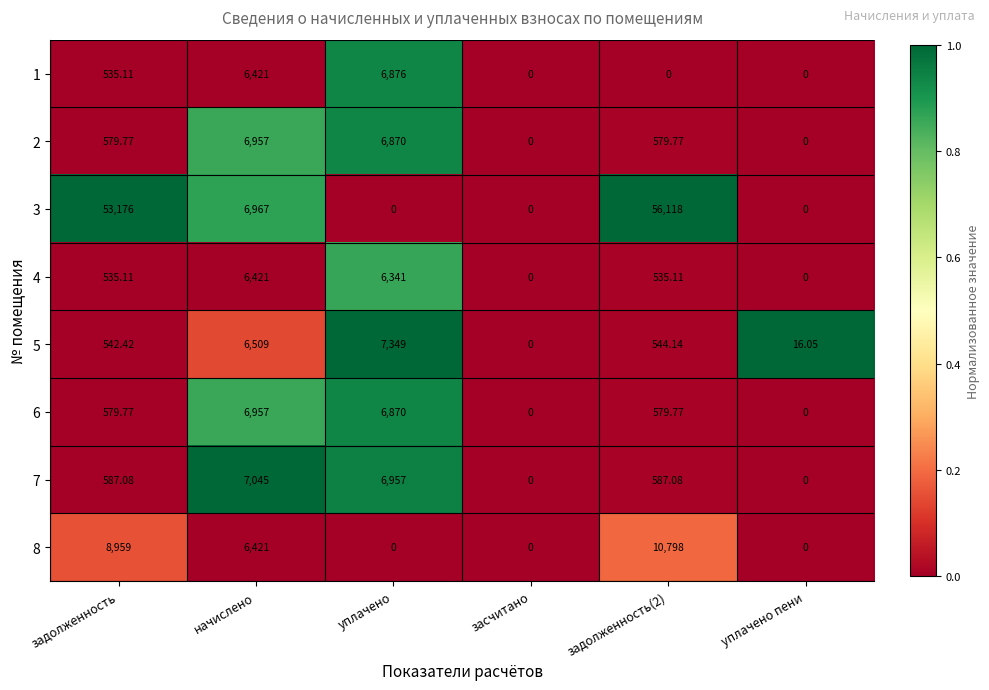

Which category has the highest value in the 4 series?

начислено